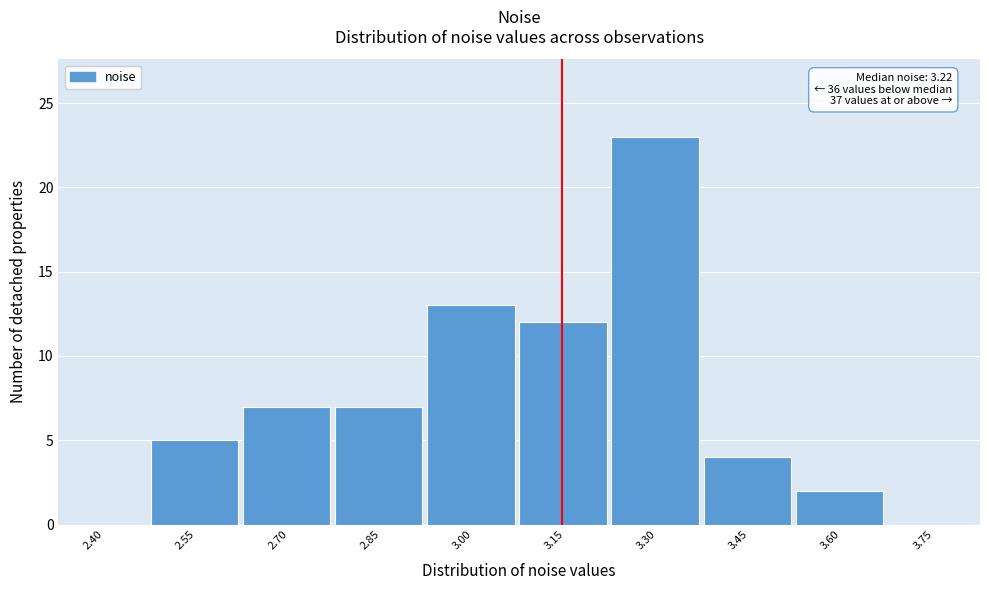

Reading right to left, transcribe all the data shown in this chart.

3.75=0	3.60=2	3.45=4	3.30=23	3.15=12	3.00=13	2.85=7	2.70=7	2.55=5	2.40=0